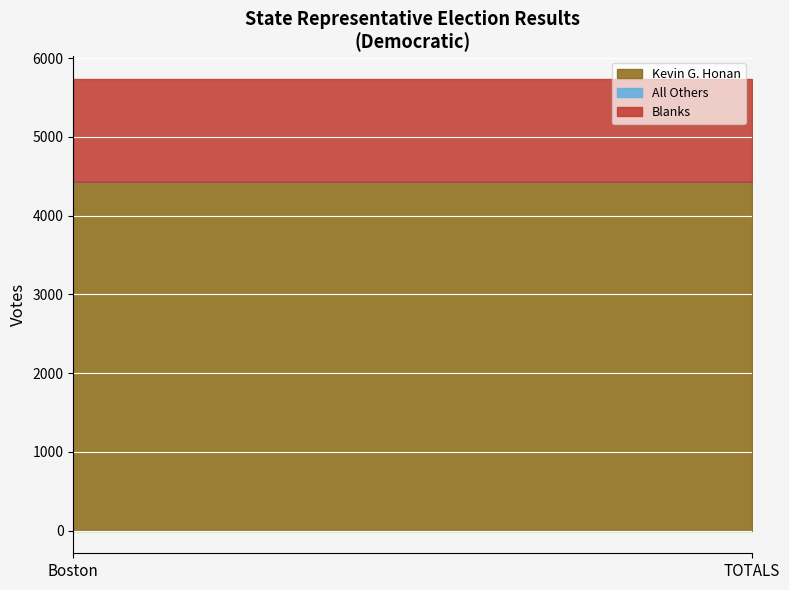

What is the maximum value for Kevin G. Honan?

4423